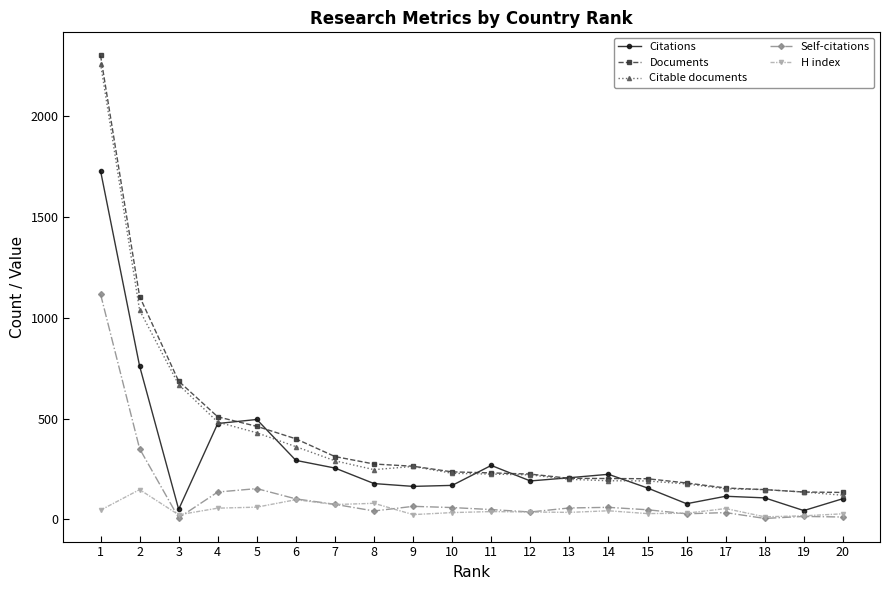

Does the chart display data point markers on the line(s)?

Yes